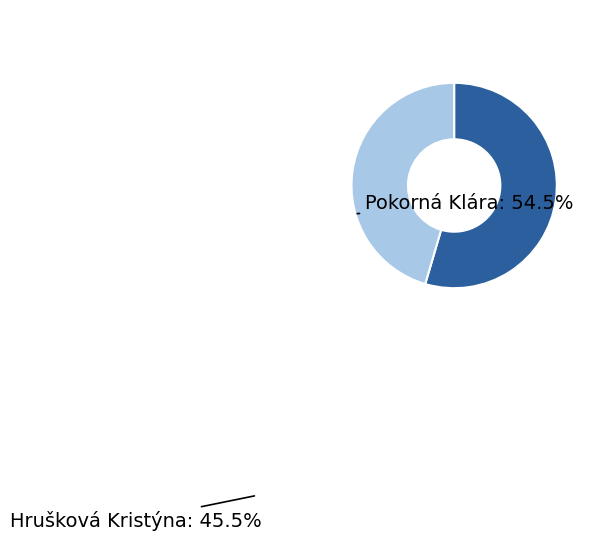

Approximately how many times larger is the value at Hrušková Kristýna compared to Pokorná Klára?

0.8